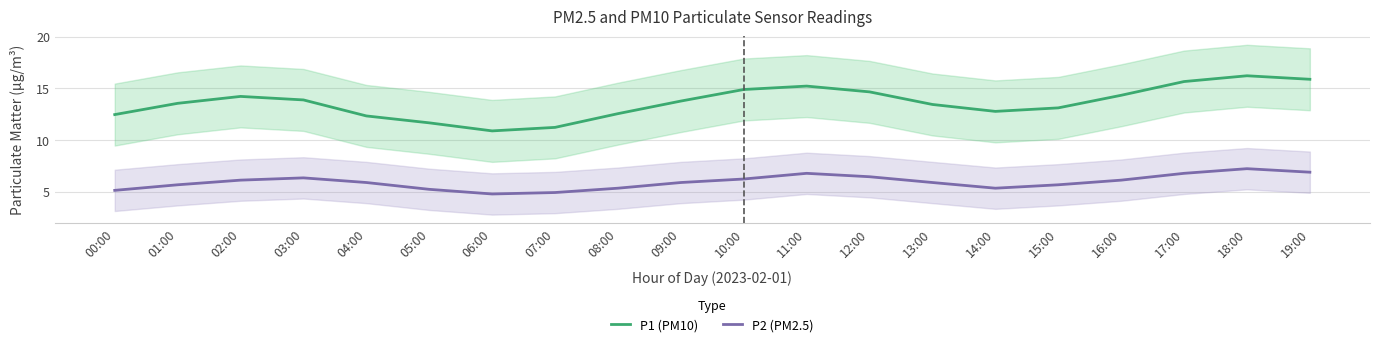

At 04:00, list the series in order from largest to smallest.

P1 (PM10), P2 (PM2.5)